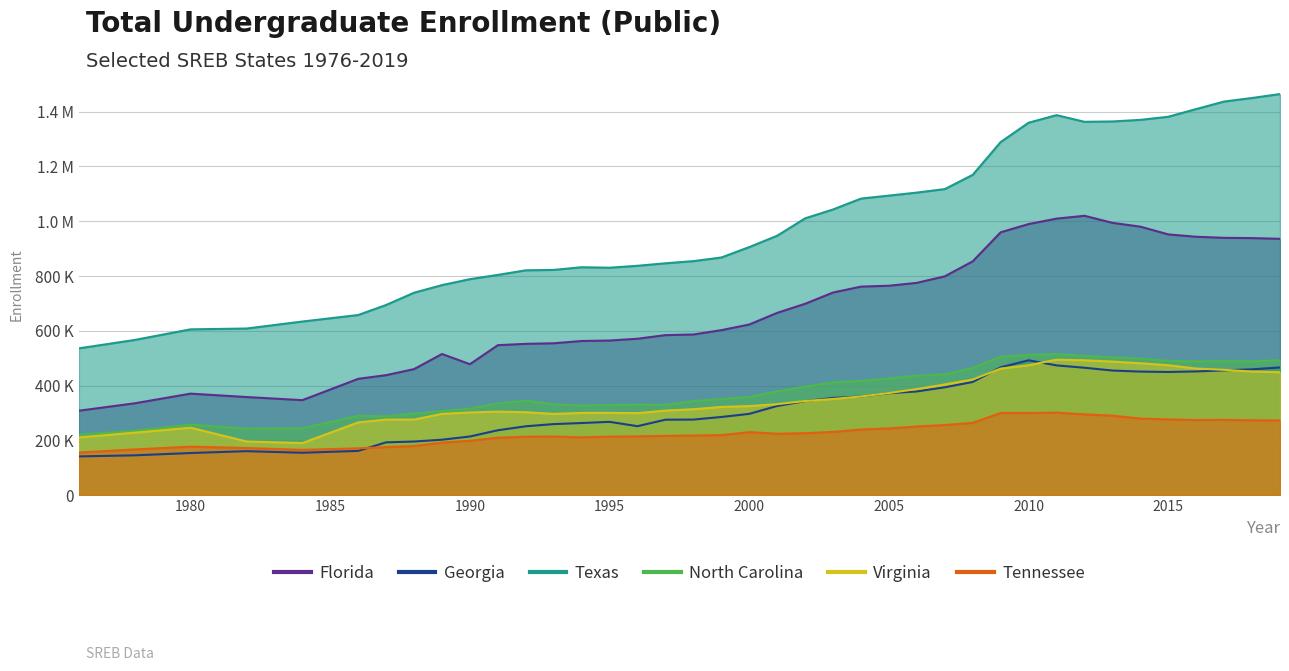

Is it true that Texas equals 420196 at 2014?

False